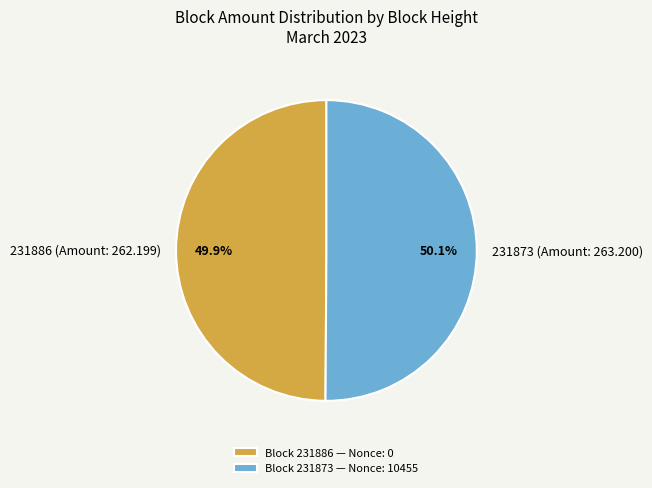

To the nearest percent, what is the combined percentage of 231886 and 231873?

100%